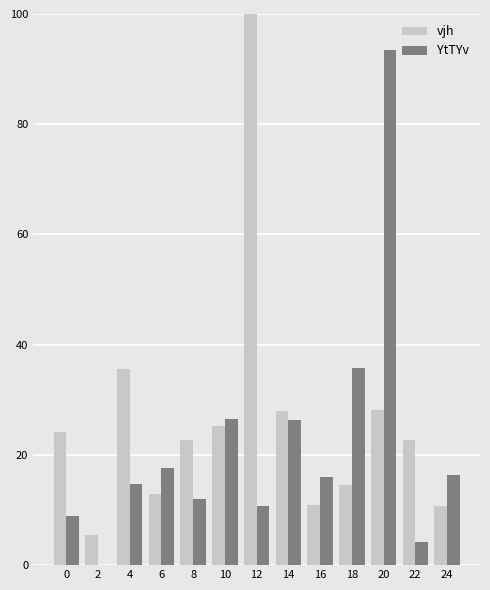

Is it true that vjh equals 28.0 at 14?

True